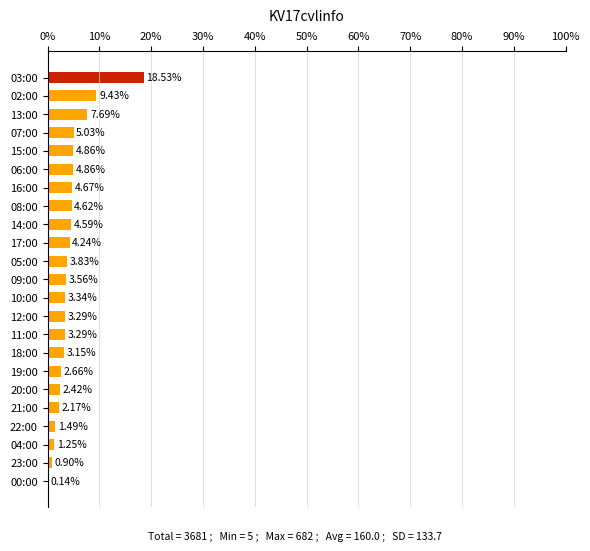

Between 03:00 and 13:00, which is larger?

03:00